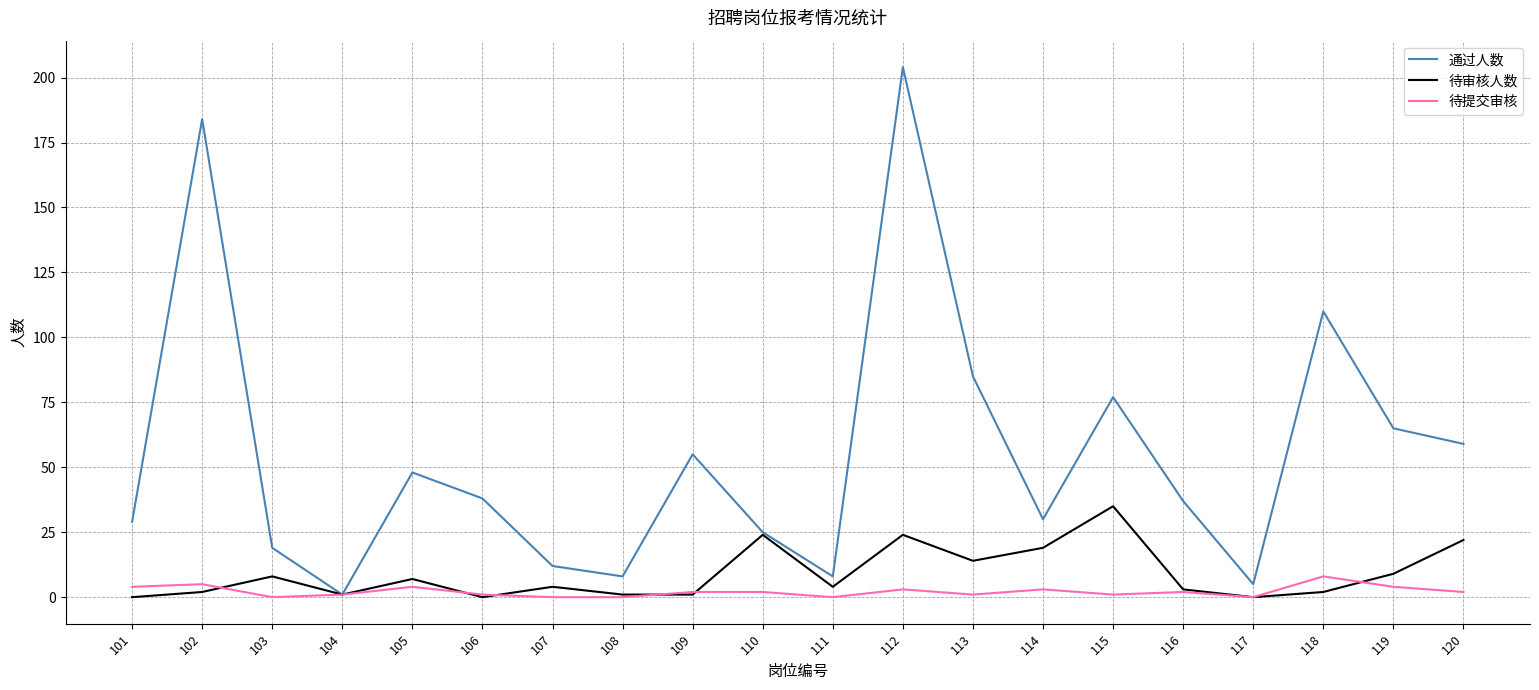

How many lines are shown in the chart?

3